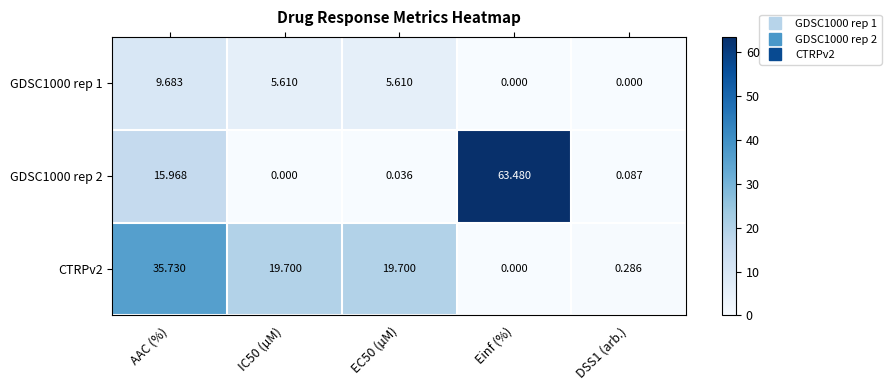

Where does the CTRPv2 series first go above 19?

AAC (%)